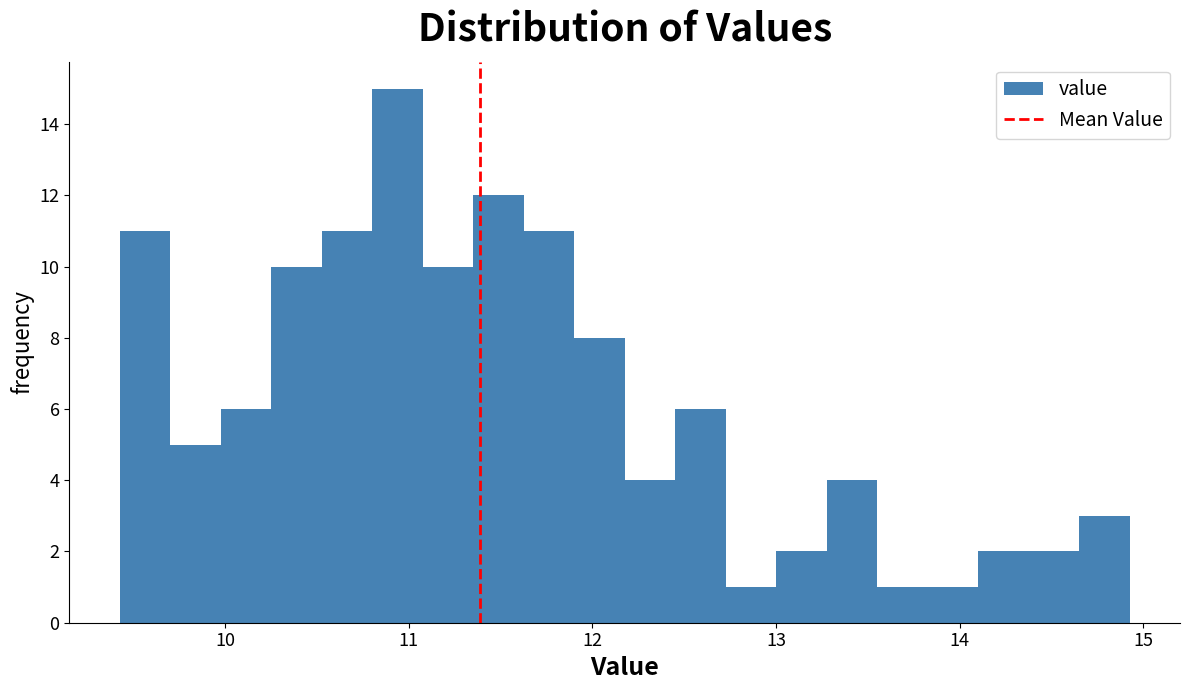

Read against the x-axis, roughly where is the centre of the tallest bar?

10.9